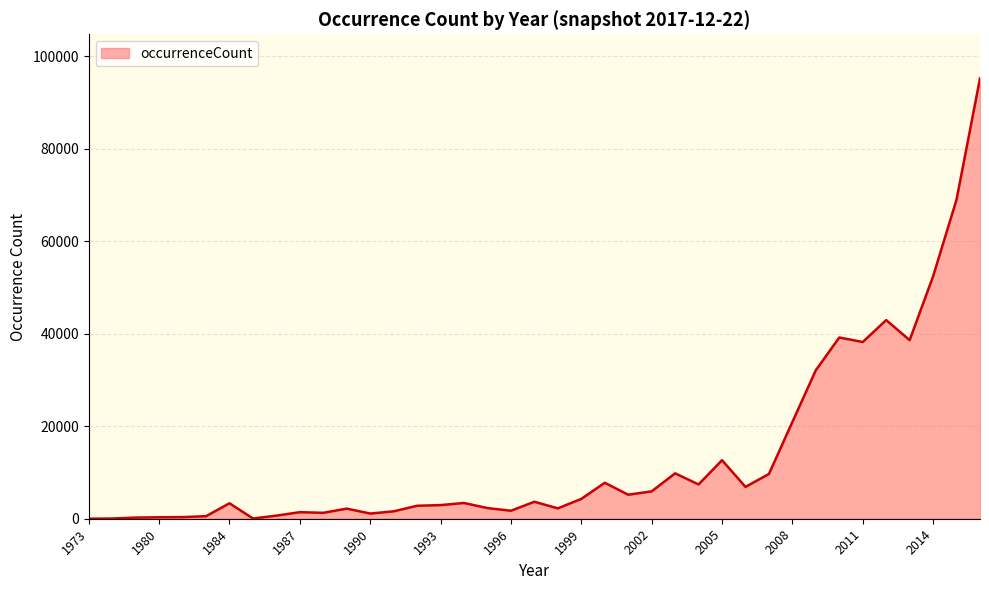

What is the maximum value shown in the chart?

95249